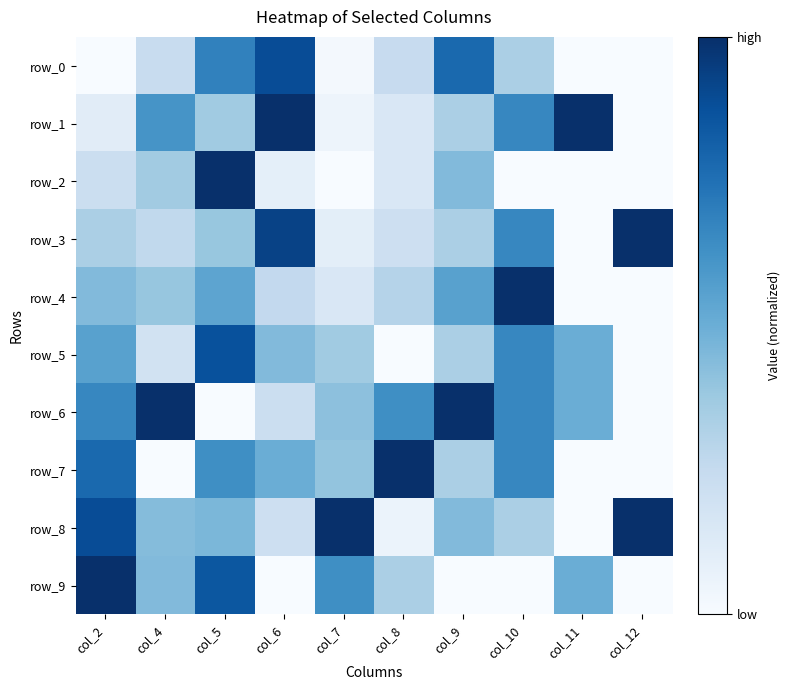

What is the total value across all series at col_5?

5.8